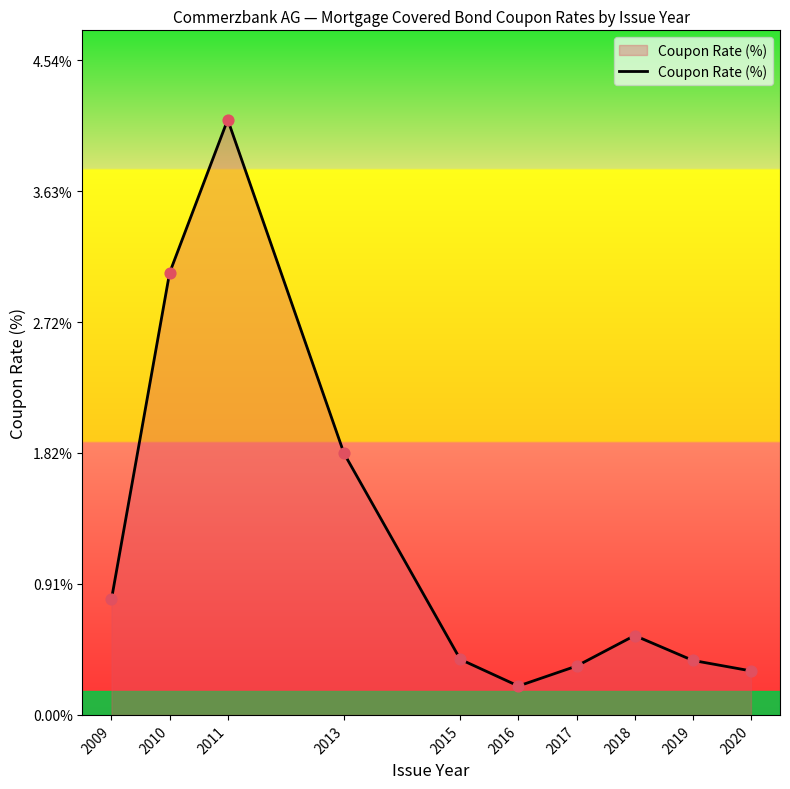

What is the change in value from 2010 to 2019?

-2.7